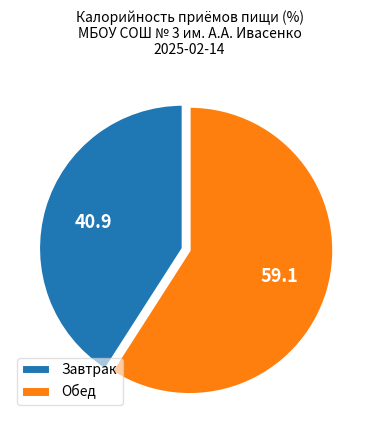

How many slices are in this pie chart?

2